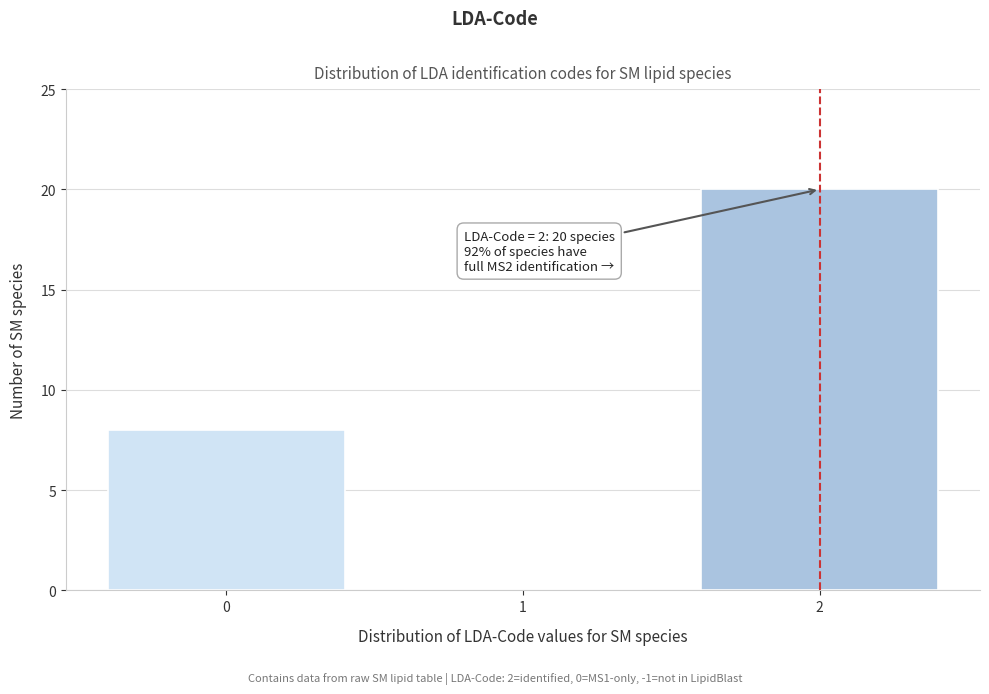

Which range on the x-axis has the tallest bar?

1.5 to 2.5